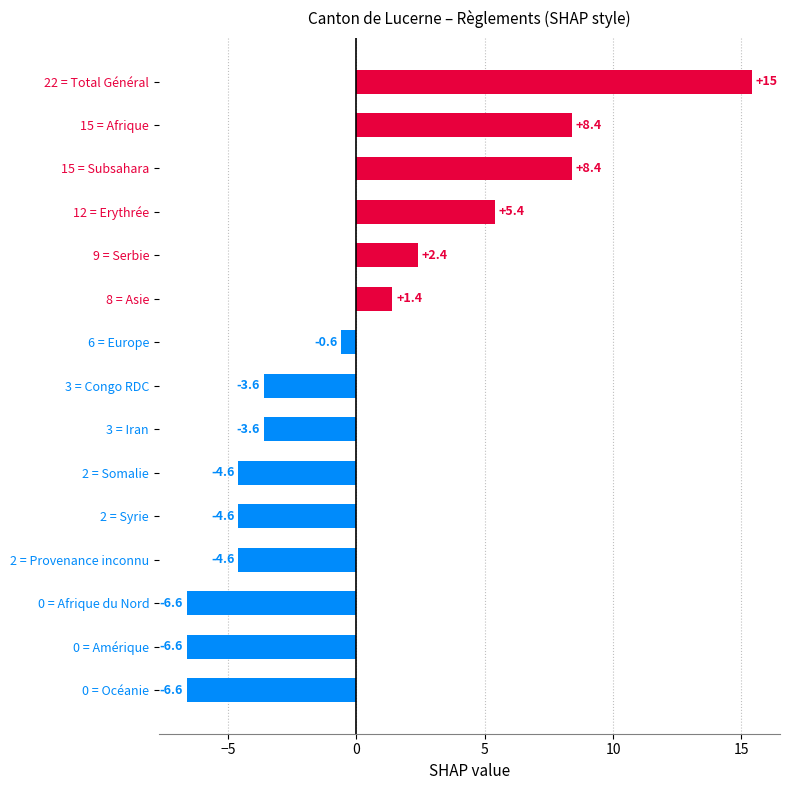

Reading top to bottom, what are all the values shown in this chart?

15.4	8.4	8.4	5.4	2.4	1.4	-0.6	-3.6	-3.6	-4.6	-4.6	-4.6	-6.6	-6.6	-6.6